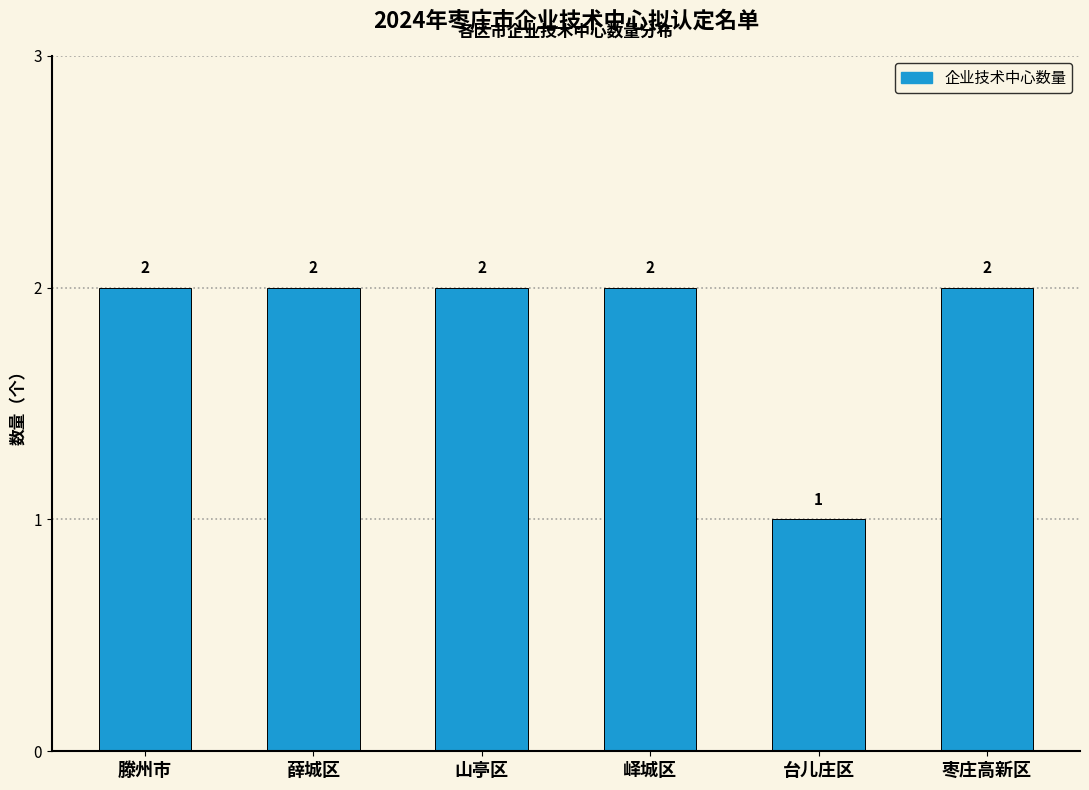

What is the average value?

2